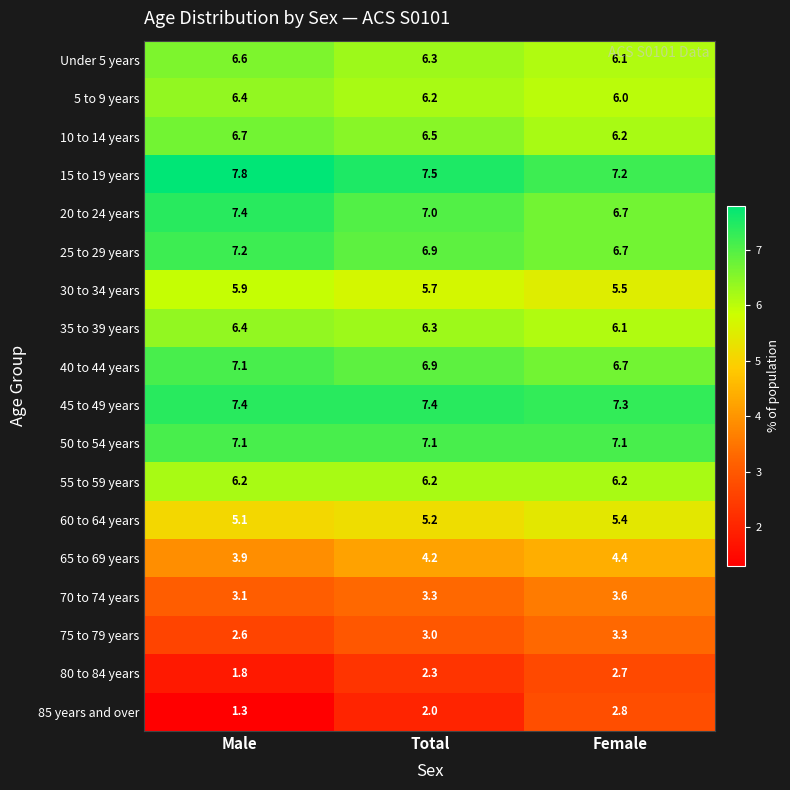

Rank the categories by 75 to 79 years value from highest to lowest.

Female, Total, Male